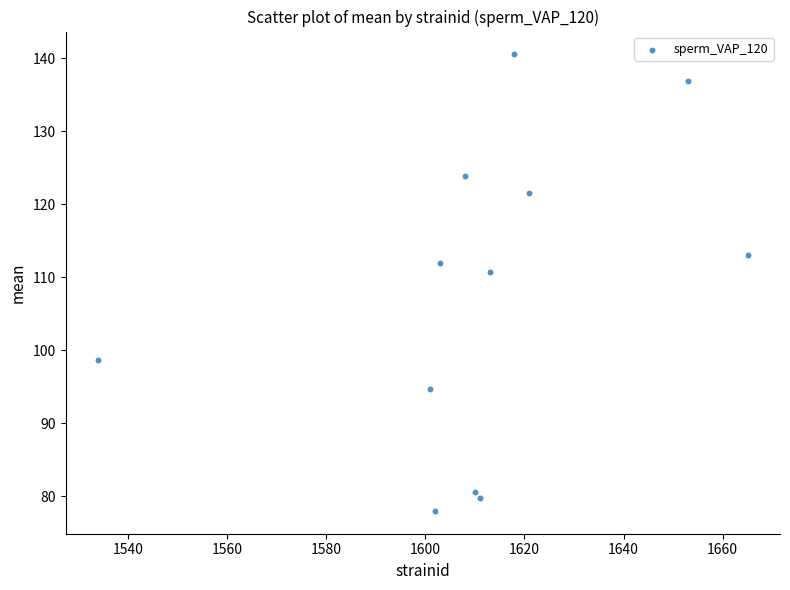

What Y value in the scatter plot is closest to 109?

110.7